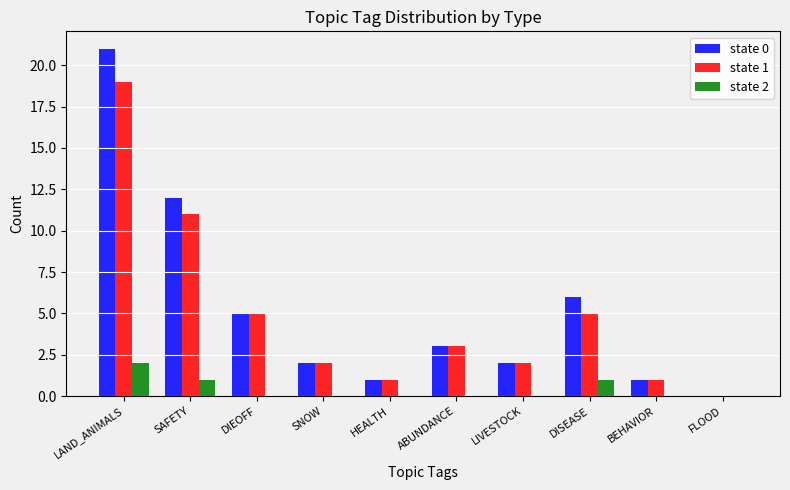

Count the number of categories in the chart.

10